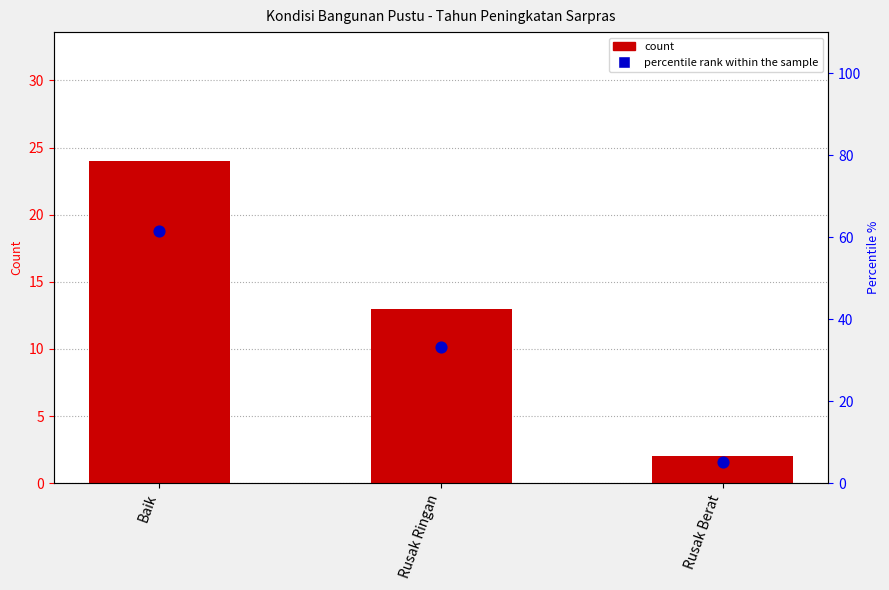

Which series reaches the minimum Y coordinate?

count